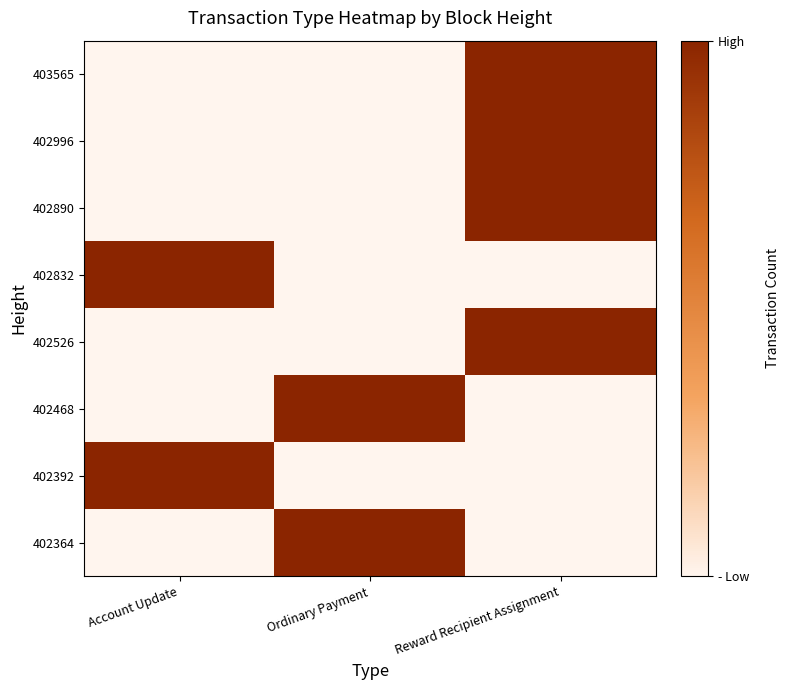

Reading right to left, transcribe all the data shown in this chart.

403565: Reward Recipient Assignment=1	Ordinary Payment=0	Account Update=0
402996: Reward Recipient Assignment=1	Ordinary Payment=0	Account Update=0
402890: Reward Recipient Assignment=1	Ordinary Payment=0	Account Update=0
402832: Reward Recipient Assignment=0	Ordinary Payment=0	Account Update=1
402526: Reward Recipient Assignment=1	Ordinary Payment=0	Account Update=0
402468: Reward Recipient Assignment=0	Ordinary Payment=1	Account Update=0
402392: Reward Recipient Assignment=0	Ordinary Payment=0	Account Update=1
402364: Reward Recipient Assignment=0	Ordinary Payment=1	Account Update=0